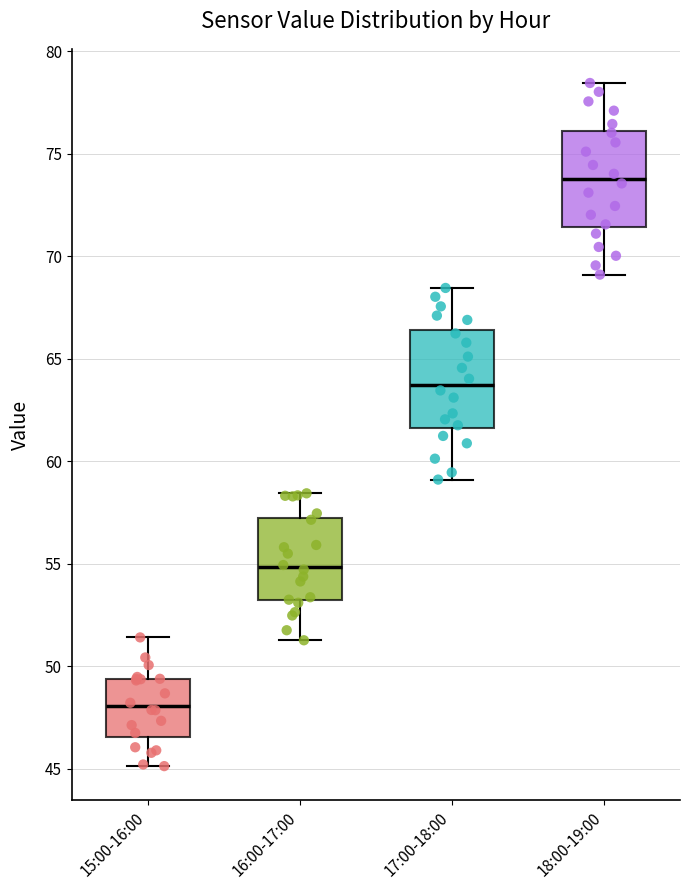

Which box has the highest median line?

18:00-19:00